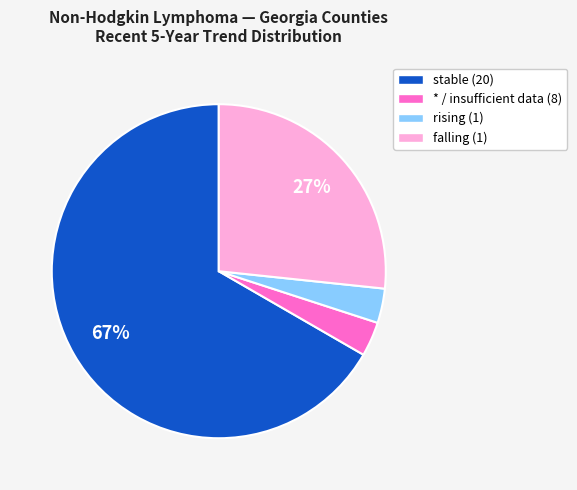

Does any single category account for the majority?

Yes